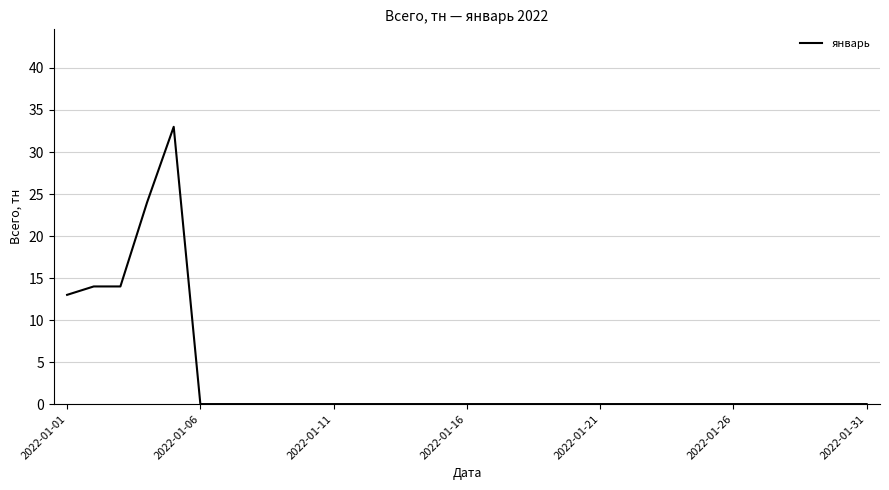

What is the maximum value shown in the chart?

33